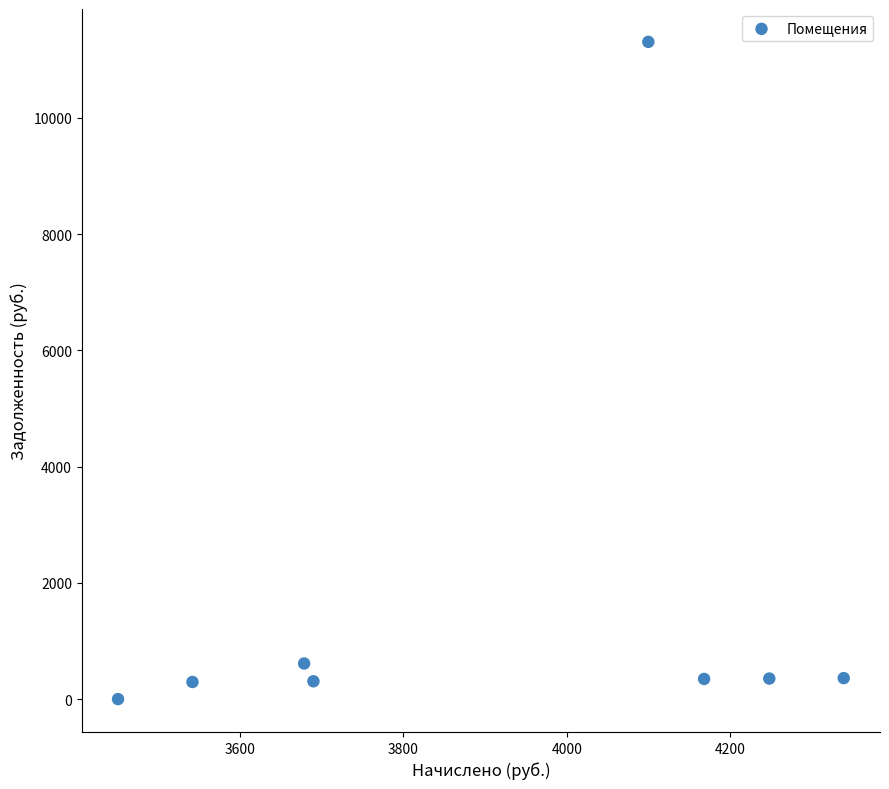

What is the average X value?

3901.8